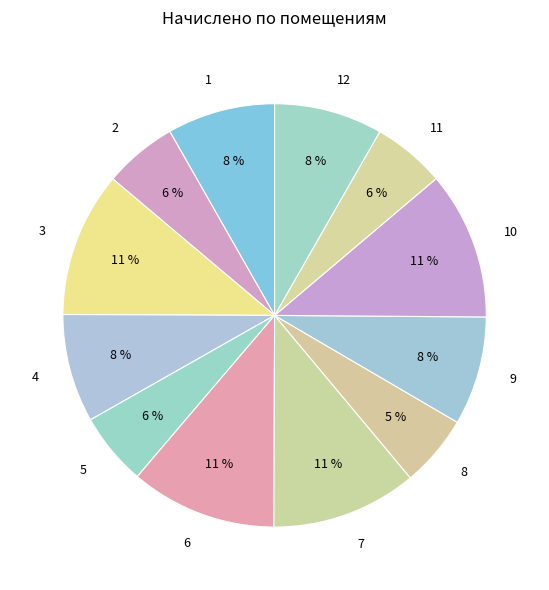

What is the ratio of the value at 6 to the value at 1?

1.4